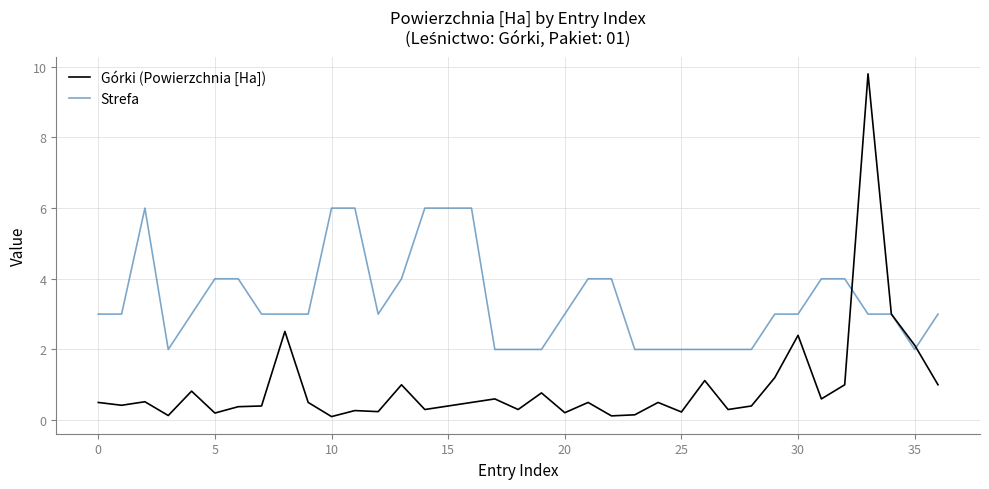

List the series in order of their peak value, lowest first.

Strefa, Górki (Powierzchnia [Ha])